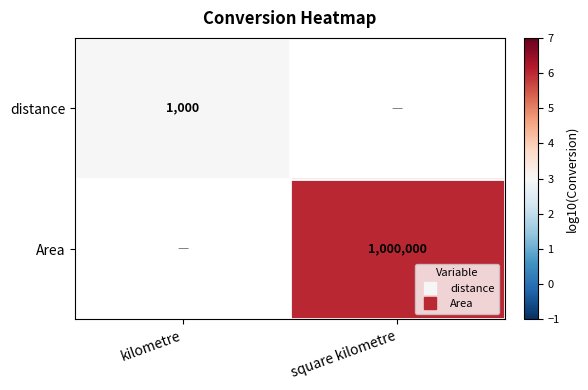

Is the value of distance at kilometre greater than the value of Area at square kilometre?

No